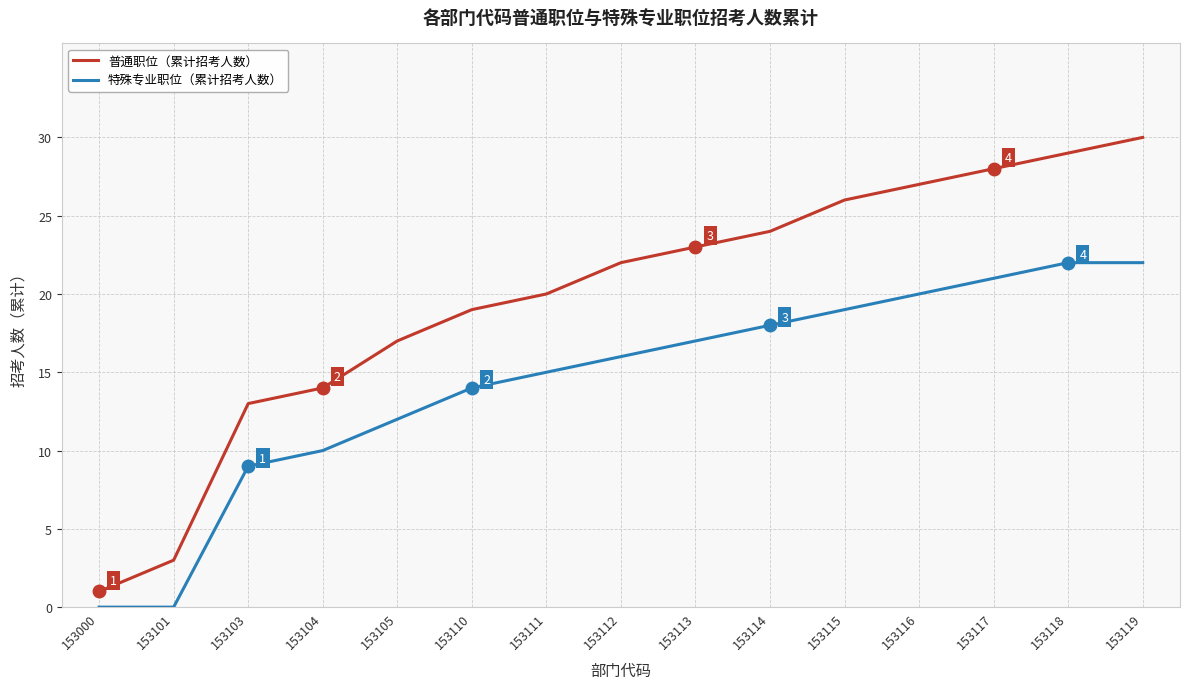

Reading left to right, extract all data points from this chart.

普通职位（累计招考人数）: 1	3	13	14	17	19	20	22	23	24	26	27	28	29	30
特殊专业职位（累计招考人数）: 0	0	9	10	12	14	15	16	17	18	19	20	21	22	22